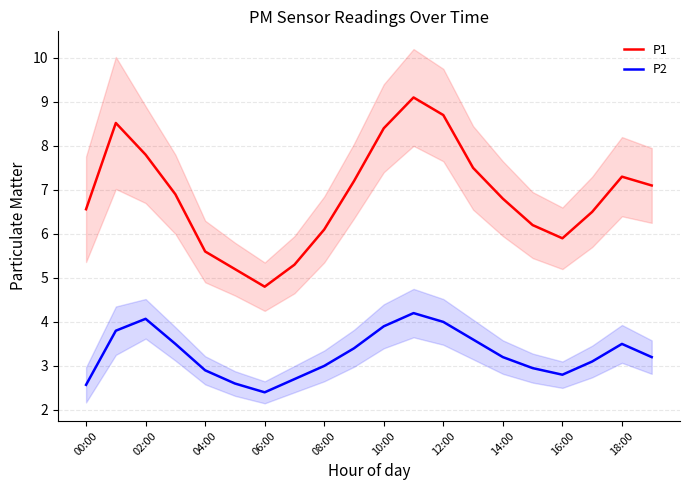

True or false: P2 and P1 intersect in this chart.

False